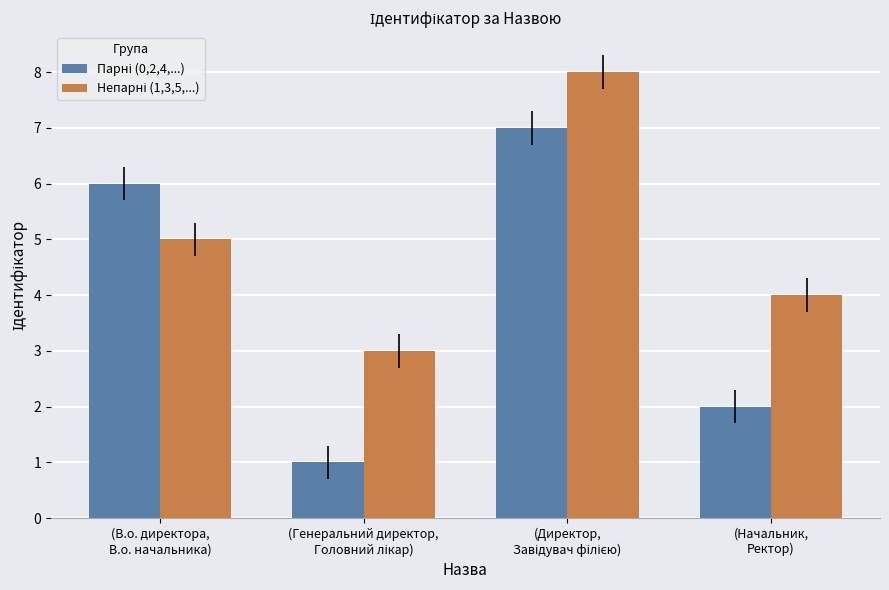

What is the maximum value shown in the chart?

8